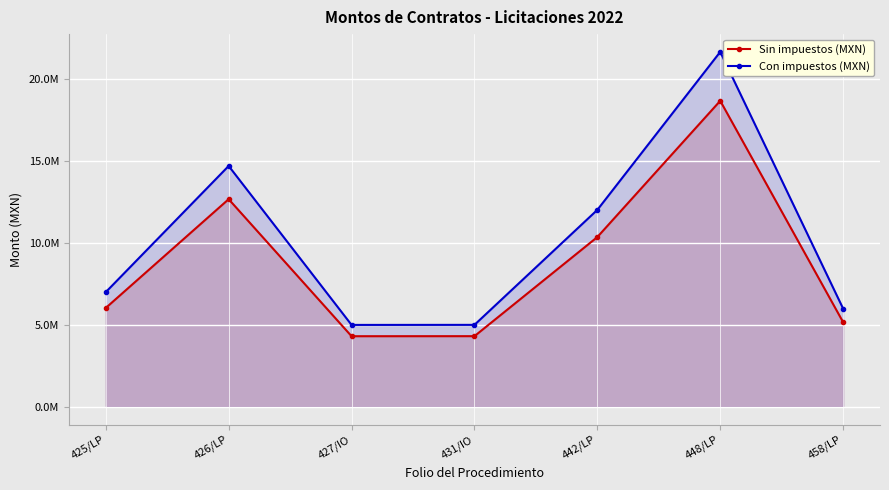

Reading left to right, transcribe all the data shown in this chart.

Sin impuestos (MXN): 6024245.8	12651412.7	4301724.1	4304371.0	10344827.6	18644668.6	5157301.9
Con impuestos (MXN): 6988125.1	14675638.7	4990000.0	4993070.3	12000000.0	21627815.6	5982470.2